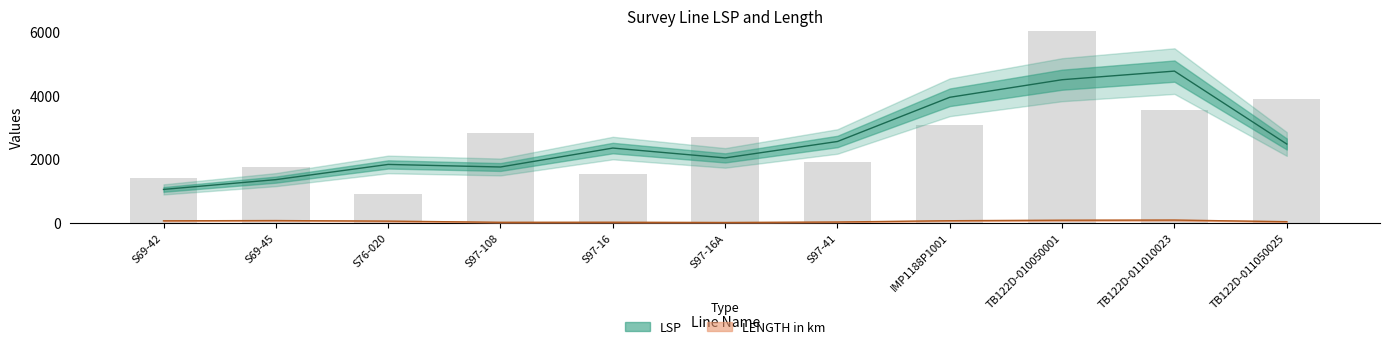

The value at 1524 is 1064. True or false?

False